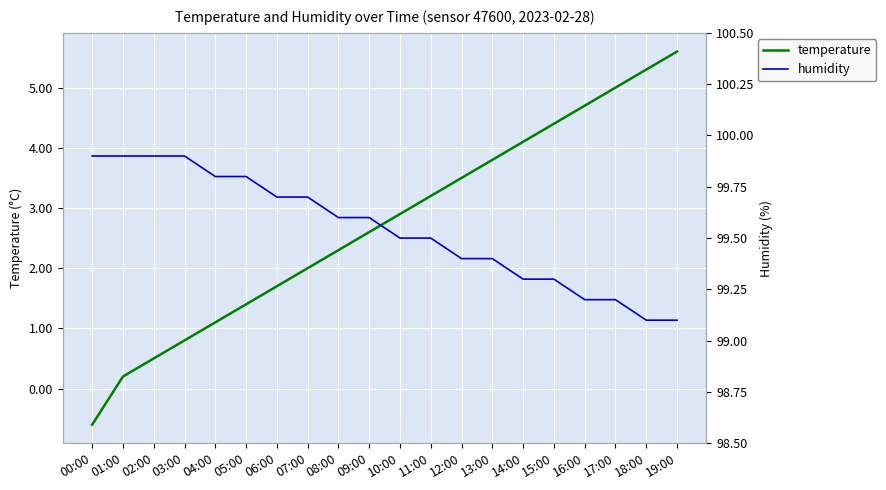

Reading left to right, list all the values displayed in this chart.

temperature: 00:00=-0.6	01:00=0.2	02:00=0.5	03:00=0.8	04:00=1.1	05:00=1.4	06:00=1.7	07:00=2.0	08:00=2.3	09:00=2.6	10:00=2.9	11:00=3.2	12:00=3.5	13:00=3.8	14:00=4.1	15:00=4.4	16:00=4.7	17:00=5.0	18:00=5.3	19:00=5.6
humidity: 00:00=99.9	01:00=99.9	02:00=99.9	03:00=99.9	04:00=99.8	05:00=99.8	06:00=99.7	07:00=99.7	08:00=99.6	09:00=99.6	10:00=99.5	11:00=99.5	12:00=99.4	13:00=99.4	14:00=99.3	15:00=99.3	16:00=99.2	17:00=99.2	18:00=99.1	19:00=99.1